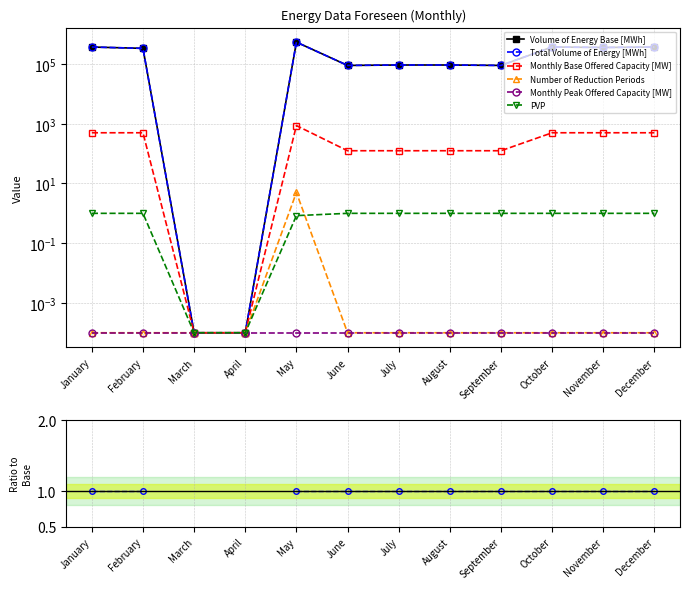

What are all the series names shown in the legend?

Volume of Energy Base [MWh], Total Volume of Energy [MWh], Monthly Base Offered Capacity [MW], Number of Reduction Periods, Monthly Peak Offered Capacity [MW], PVP